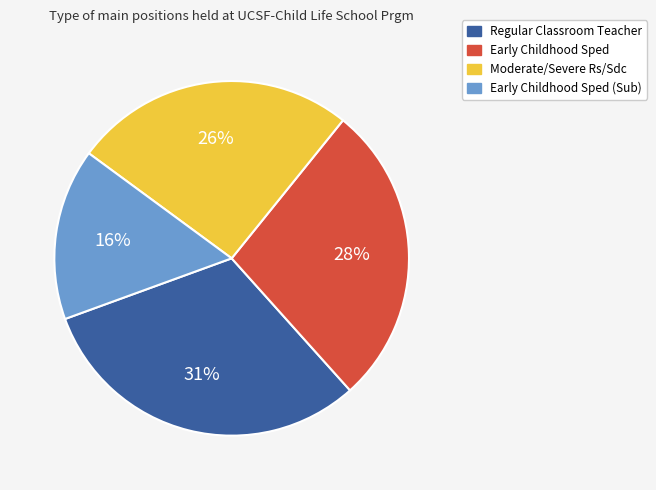

To the nearest percent, what is the difference between the largest and smallest slice percentages?

15%